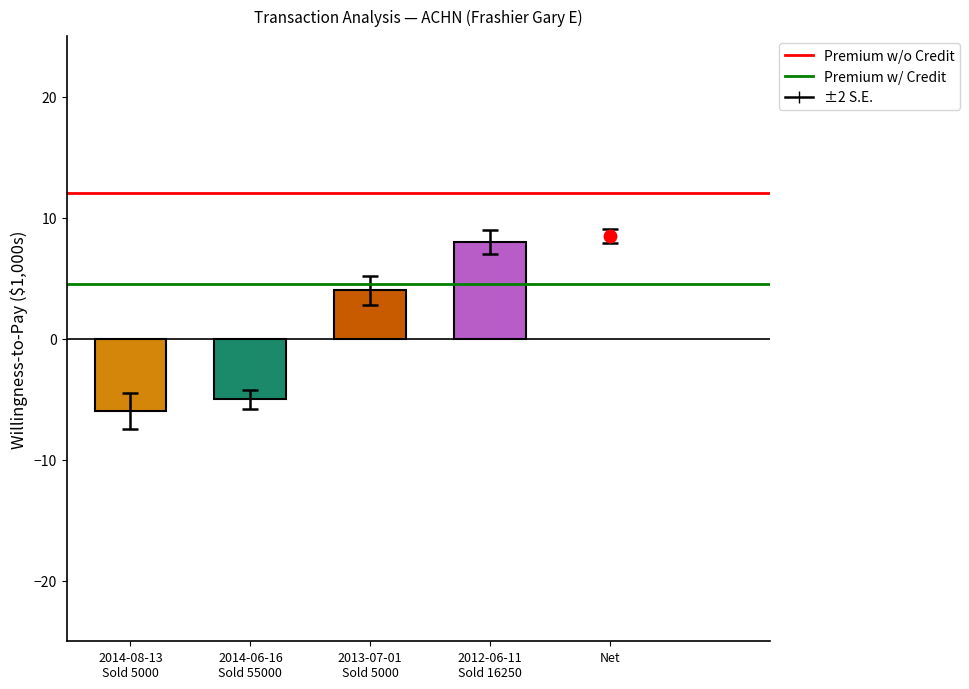

At how many categories does at least one series exceed 5?

2